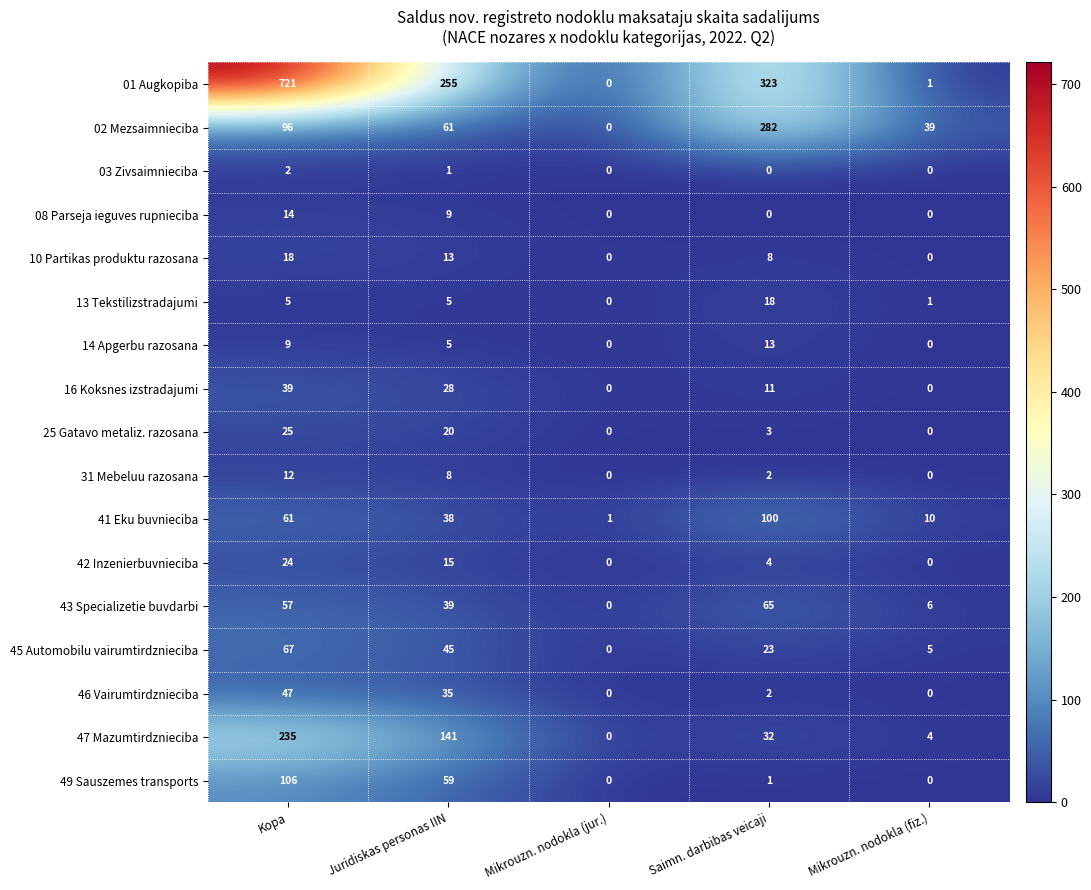

Count the number of categories in the chart.

5